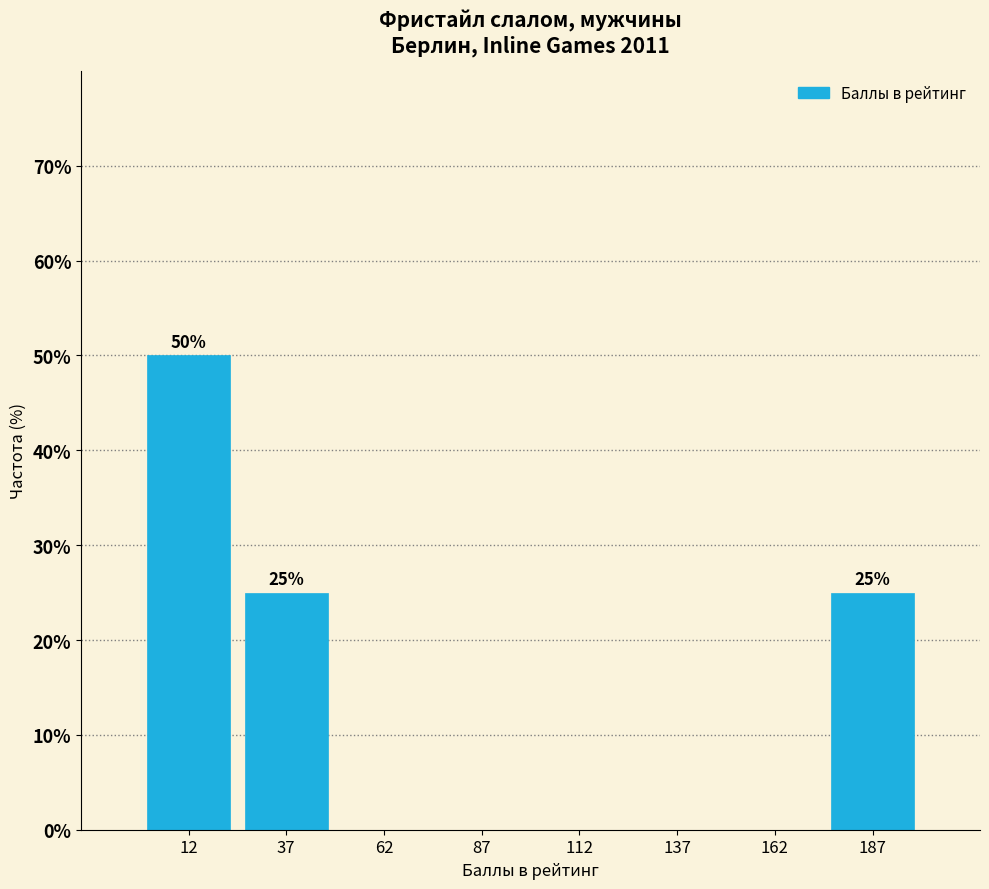

Which range on the x-axis has the tallest bar?

0 to 25